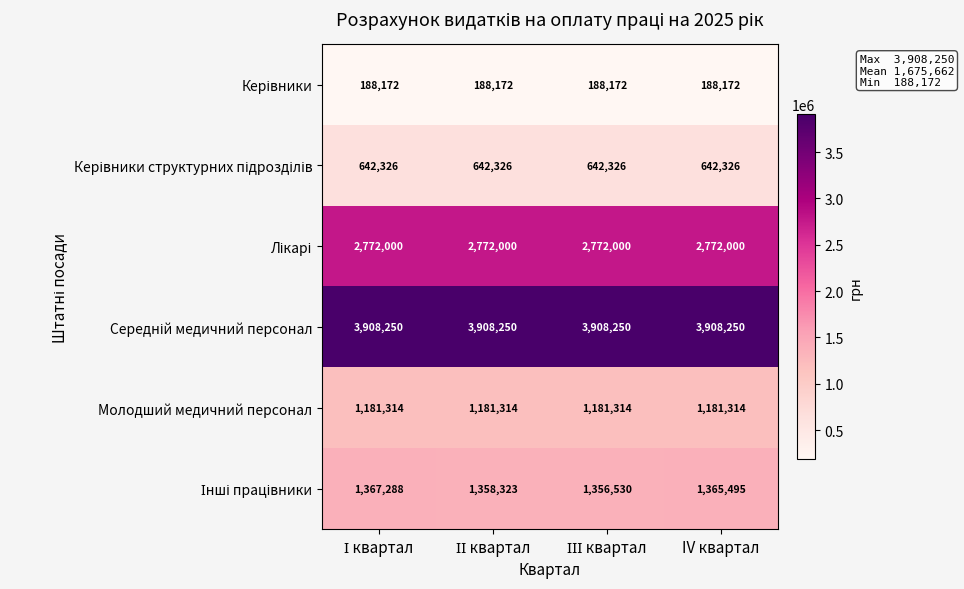

Count the number of data series in this chart.

6